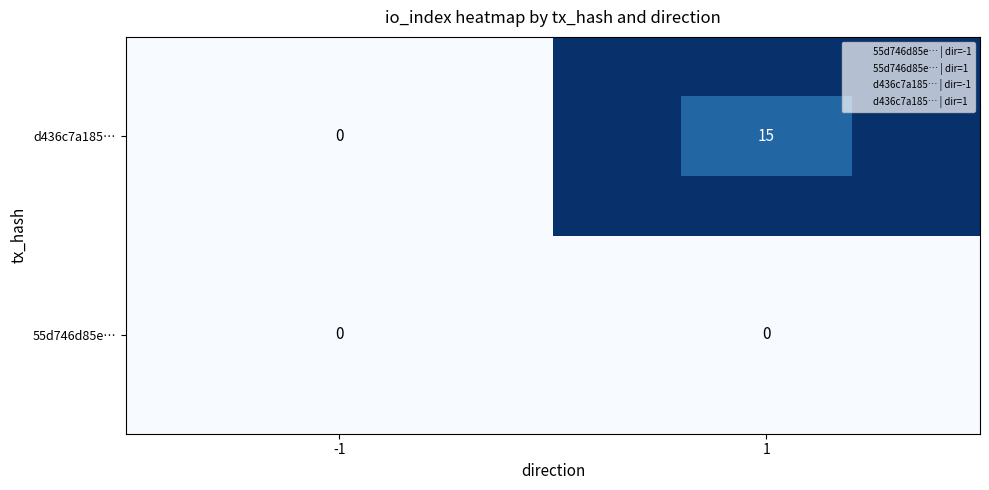

What is the sum of all d436c7a185… values?

15